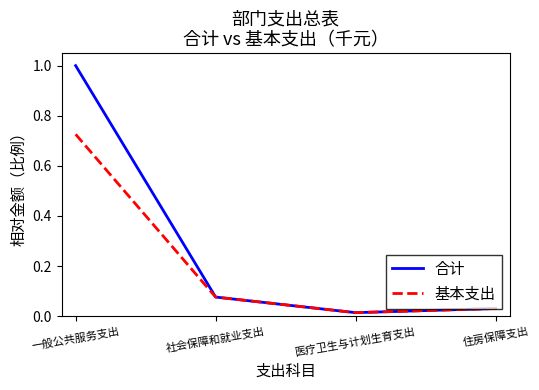

Does the chart have visible grid lines?

No